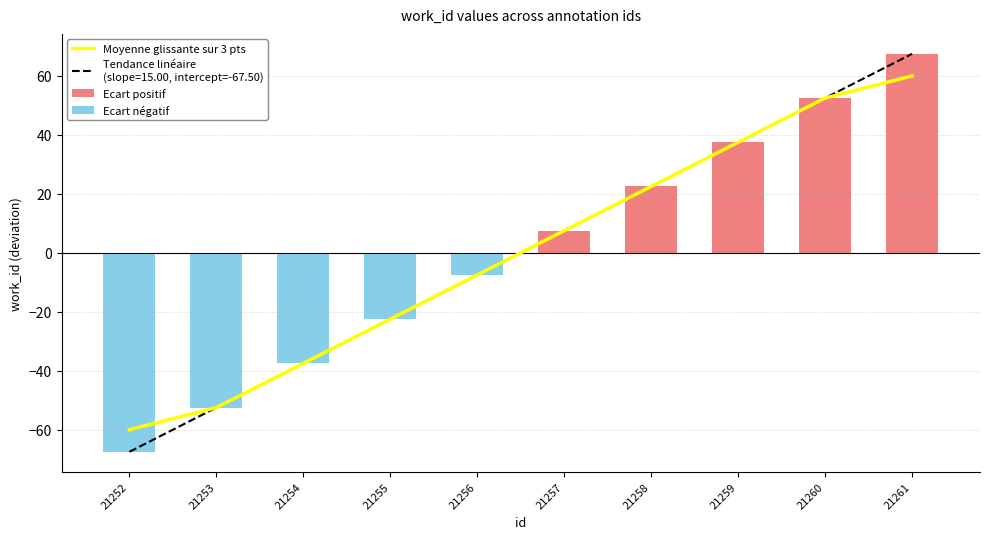

What is the average value of the Ecart négatif series?

-18.8